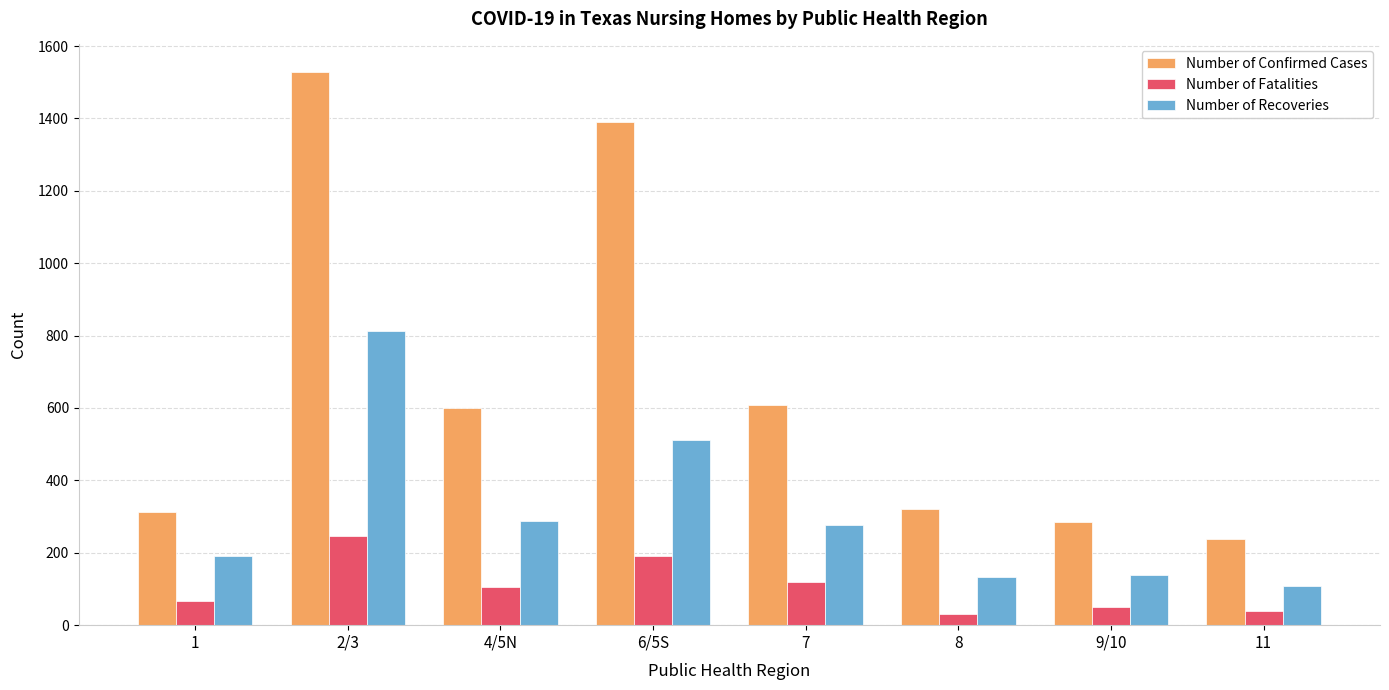

At which label is Number of Recoveries closest to 460?

6/5S